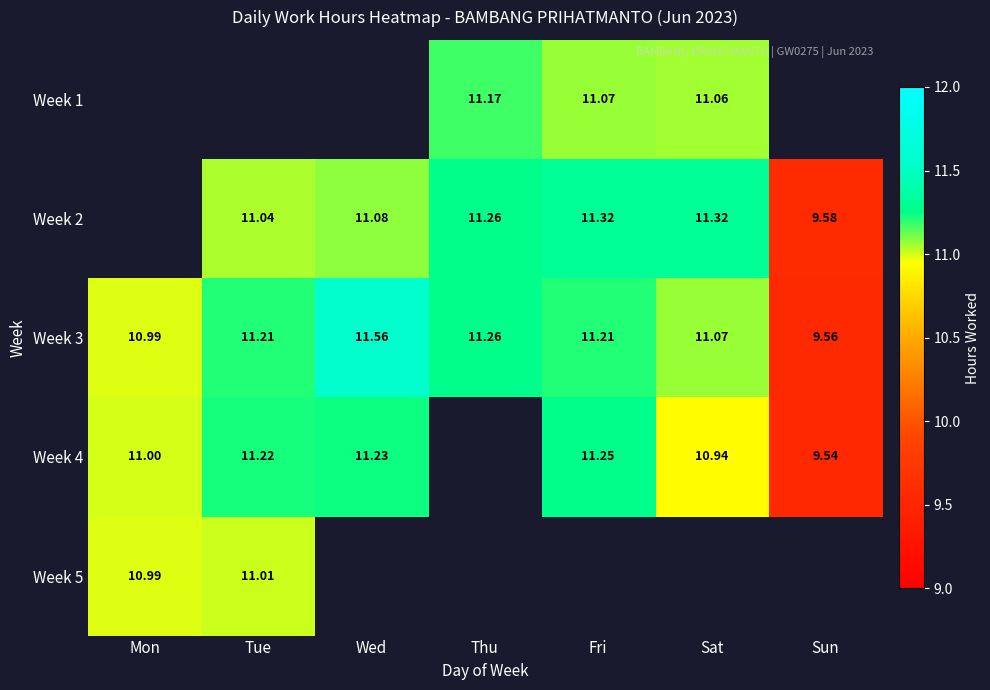

Is the value of Week 3 at Sun greater than the value of Week 1 at Sat?

No